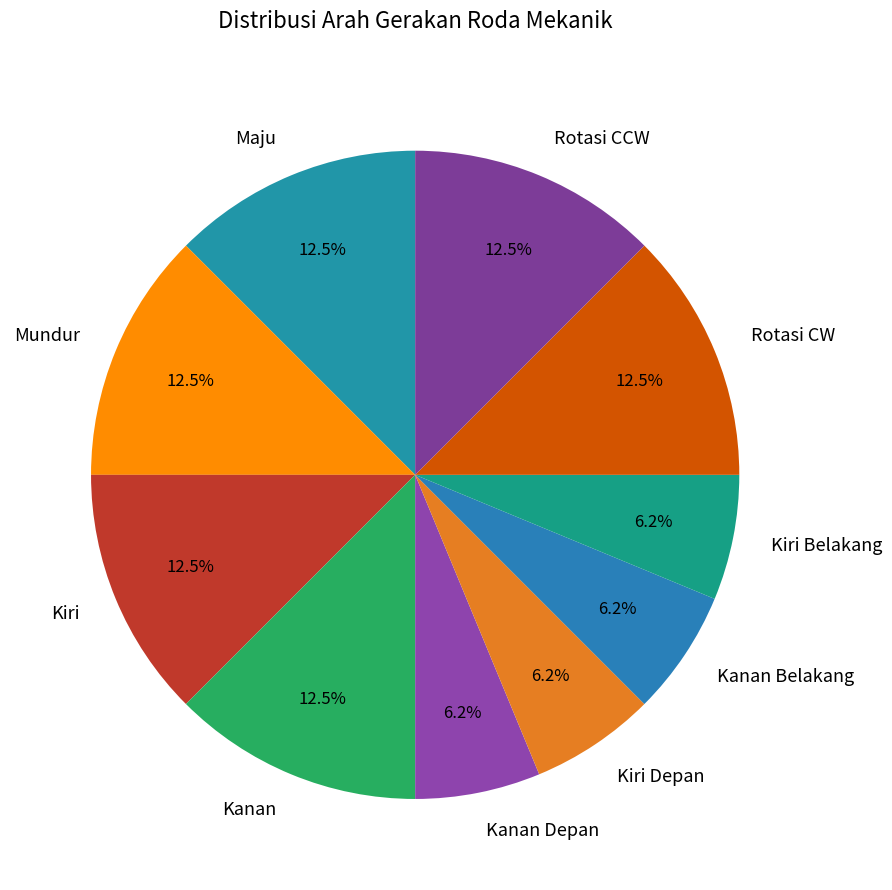

Count the number of slices in the pie.

10